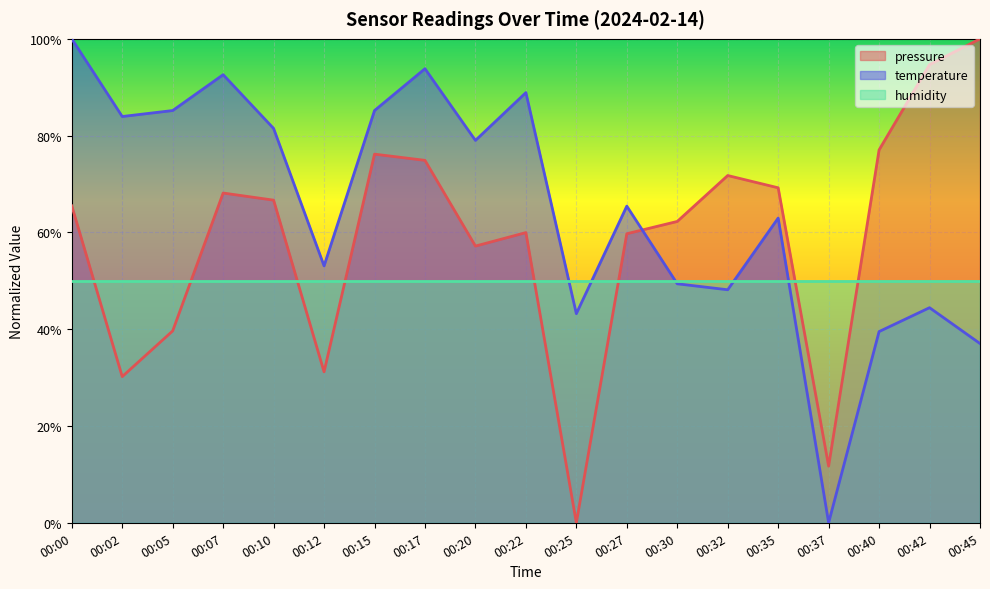

What is the average value of the pressure series?

0.6